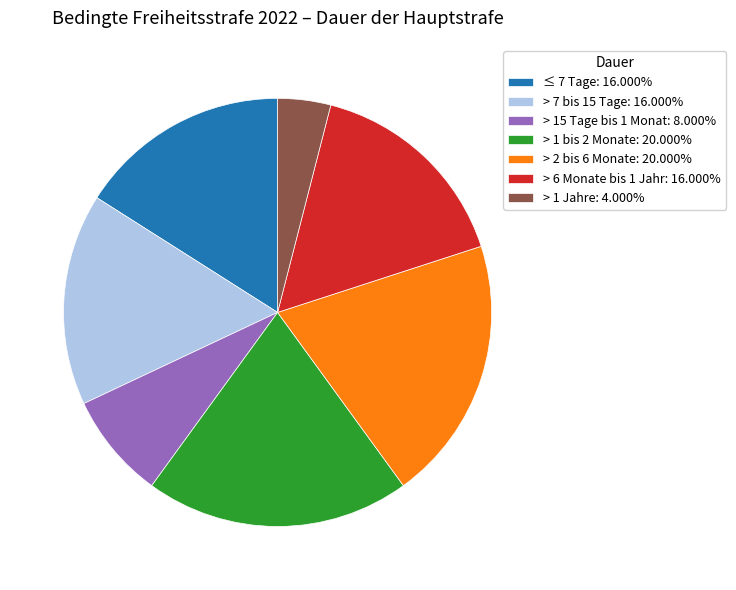

Is > 1 Jahre the majority of the pie?

No